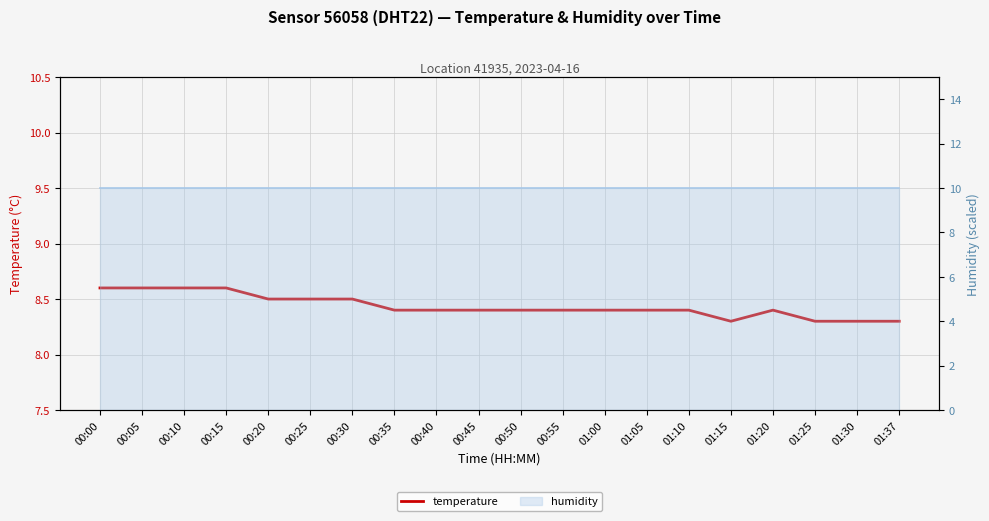

How many data points does each series have?

20